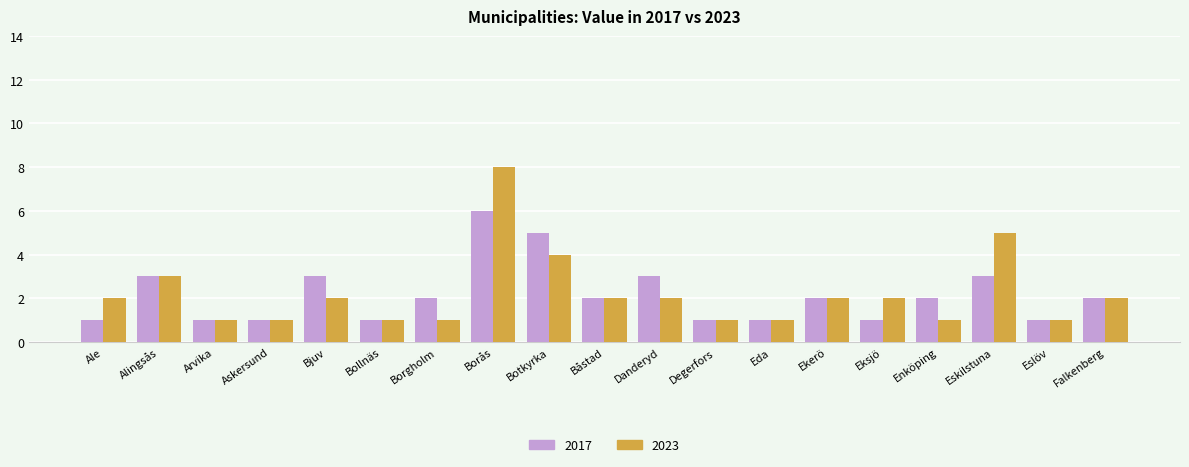

What is the label of the 12th bar from the left?

Degerfors